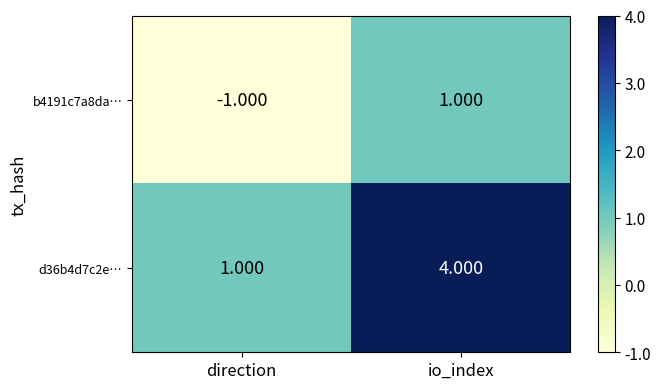

How many distinct data groups are displayed?

2